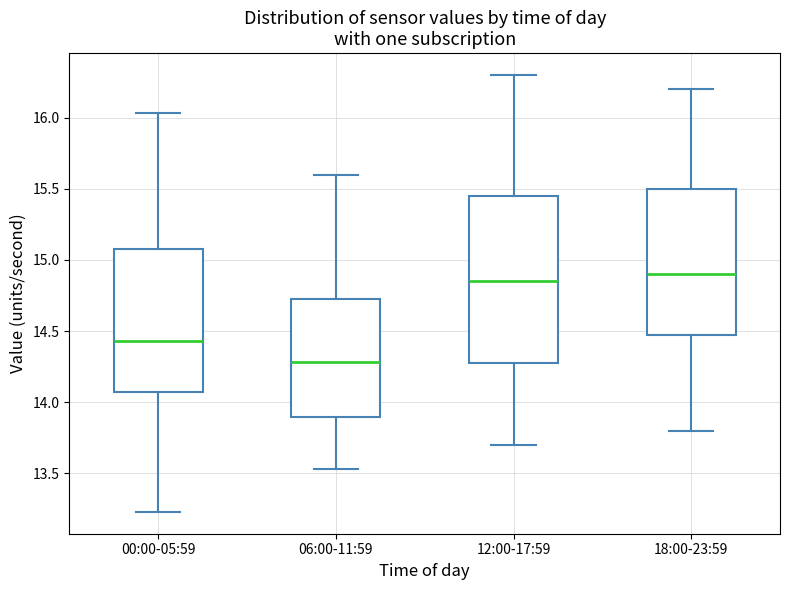

Reading left to right, transcribe this box plot: for each box, give where its median line is, the range the box spans, and where its two whiskers end, as read against the y-axis. The values are not printed on the chart, so give them approximately, as read against the axis.

00:00-05:59: median 14.45, box 14.05 to 15.10, whiskers 13.25 to 16.05
06:00-11:59: median 14.30, box 13.90 to 14.75, whiskers 13.55 to 15.60
12:00-17:59: median 14.85, box 14.30 to 15.45, whiskers 13.70 to 16.30
18:00-23:59: median 14.90, box 14.50 to 15.50, whiskers 13.80 to 16.20